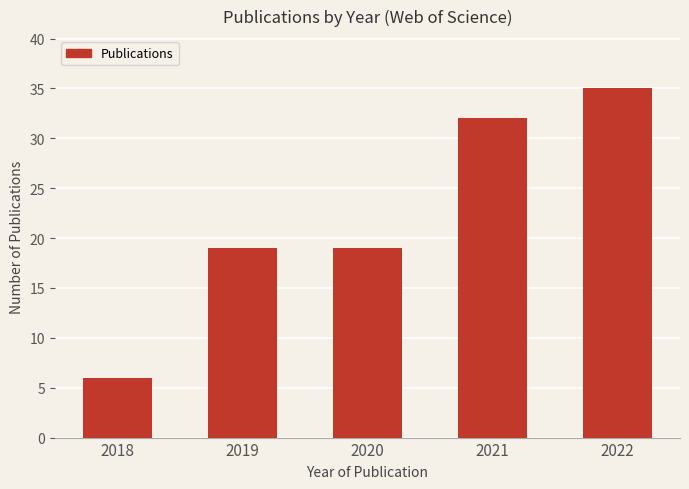

What is the sum of all values?

111